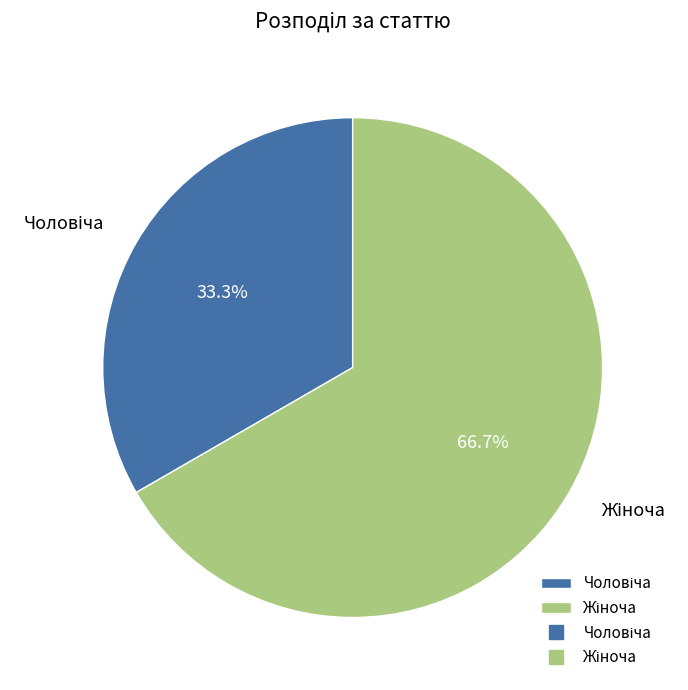

How many segments does this pie chart have?

2